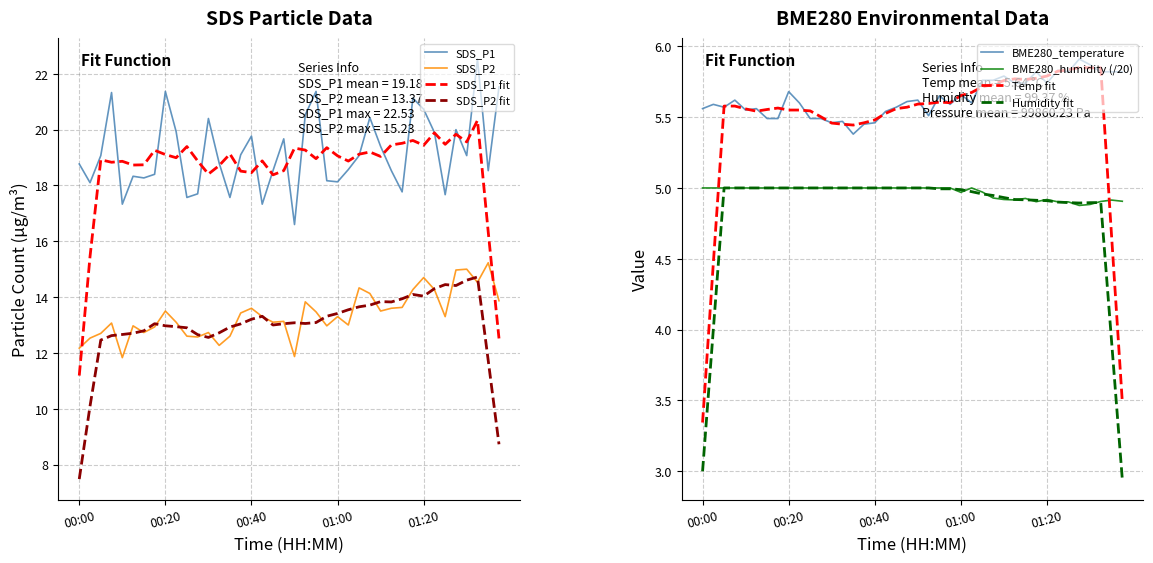

What is the value of the BME280_temperature point at the 29th from the left?

5.8